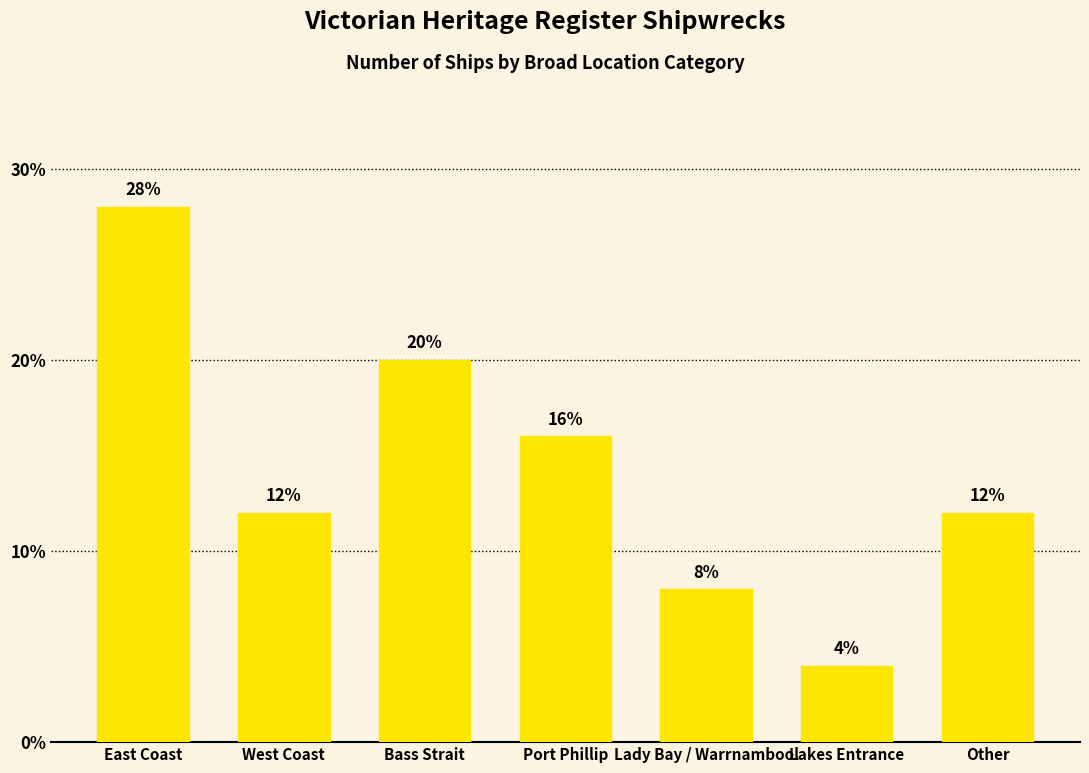

Where does the data first go above 12?

East Coast